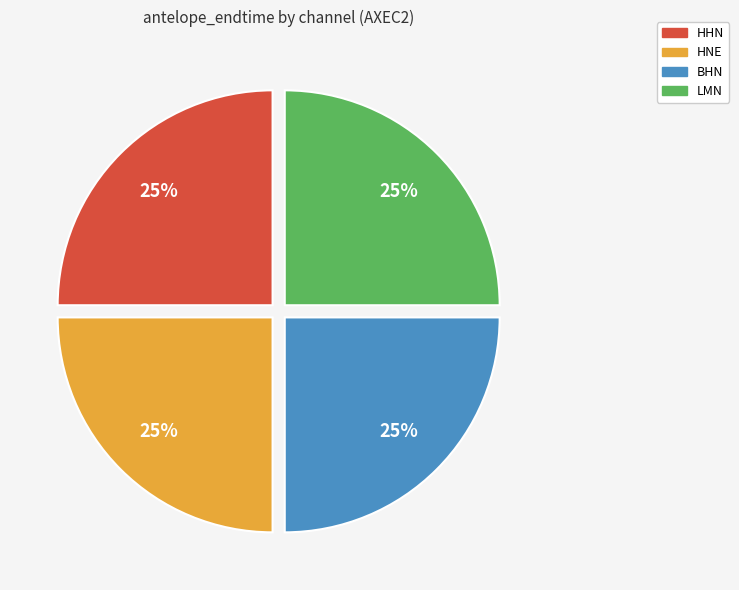

True or false: HNE accounts for 25% of the total.

True